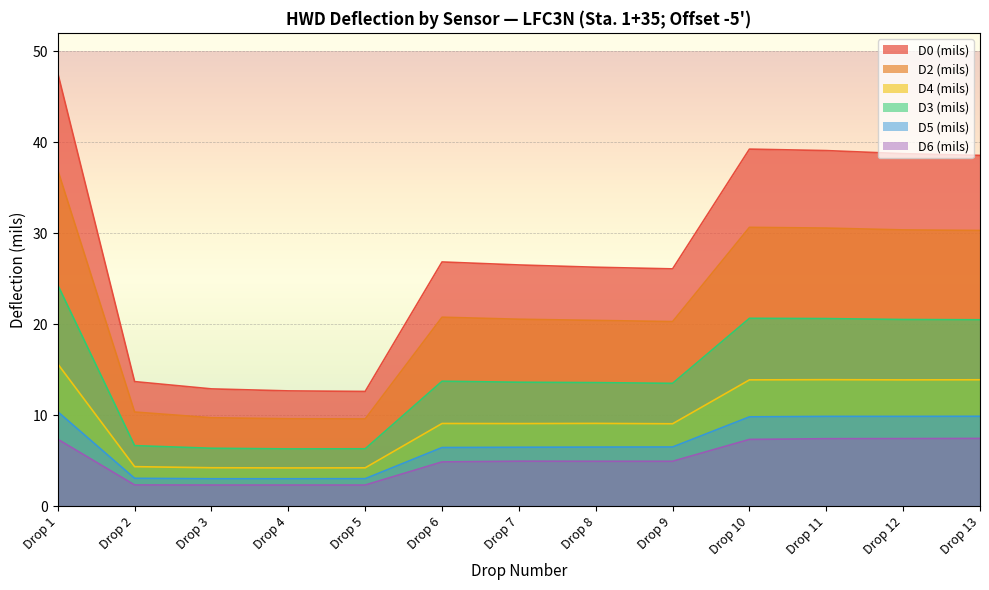

Where is the first local minimum for D4 (mils)?

Drop 4